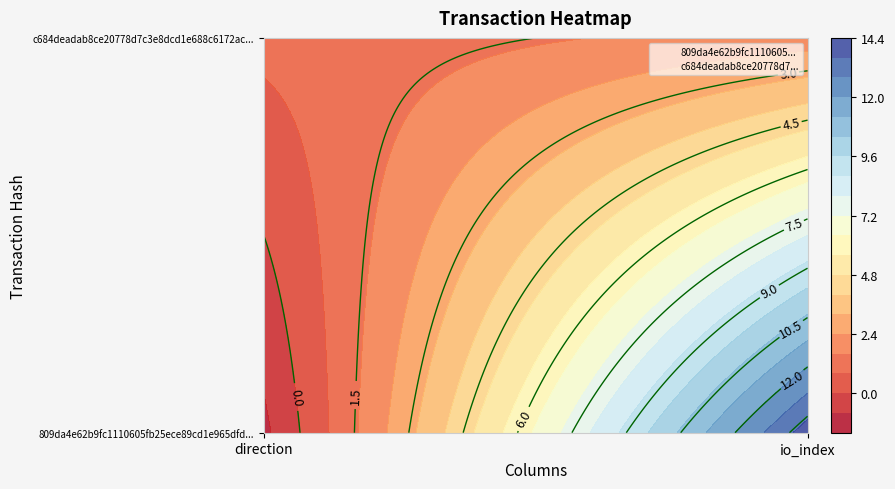

Between direction and io_index, which series saw the biggest shift?

809da4e62b9fc1110605...